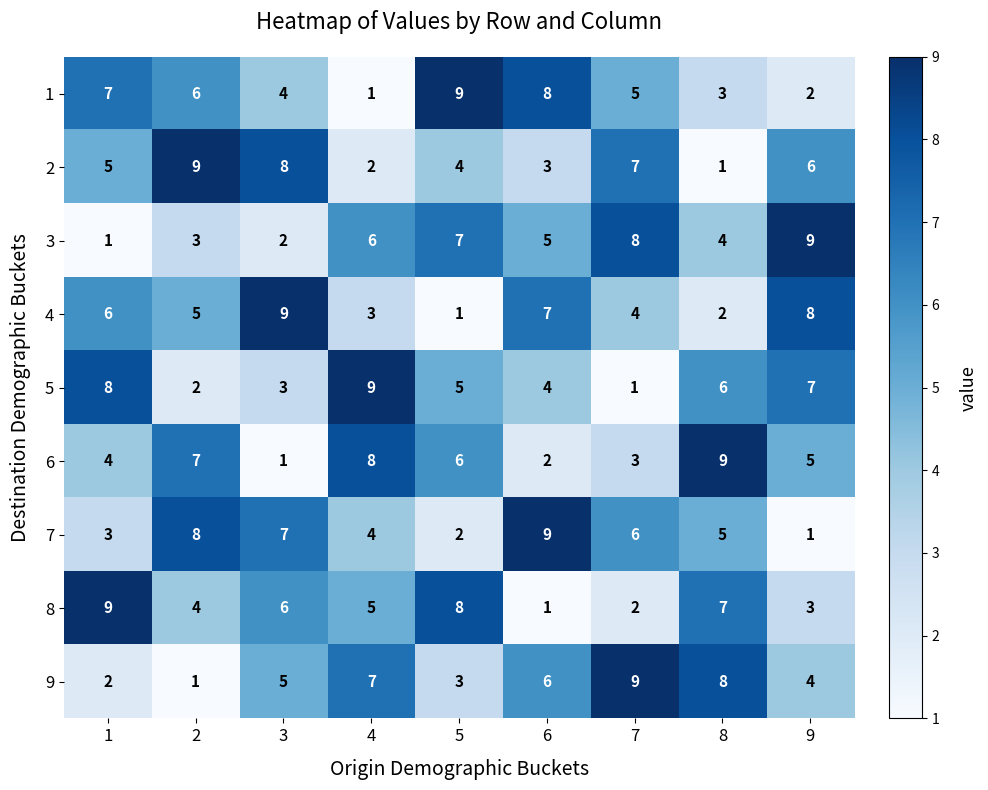

Is it true that 1 equals 6 at 2?

True